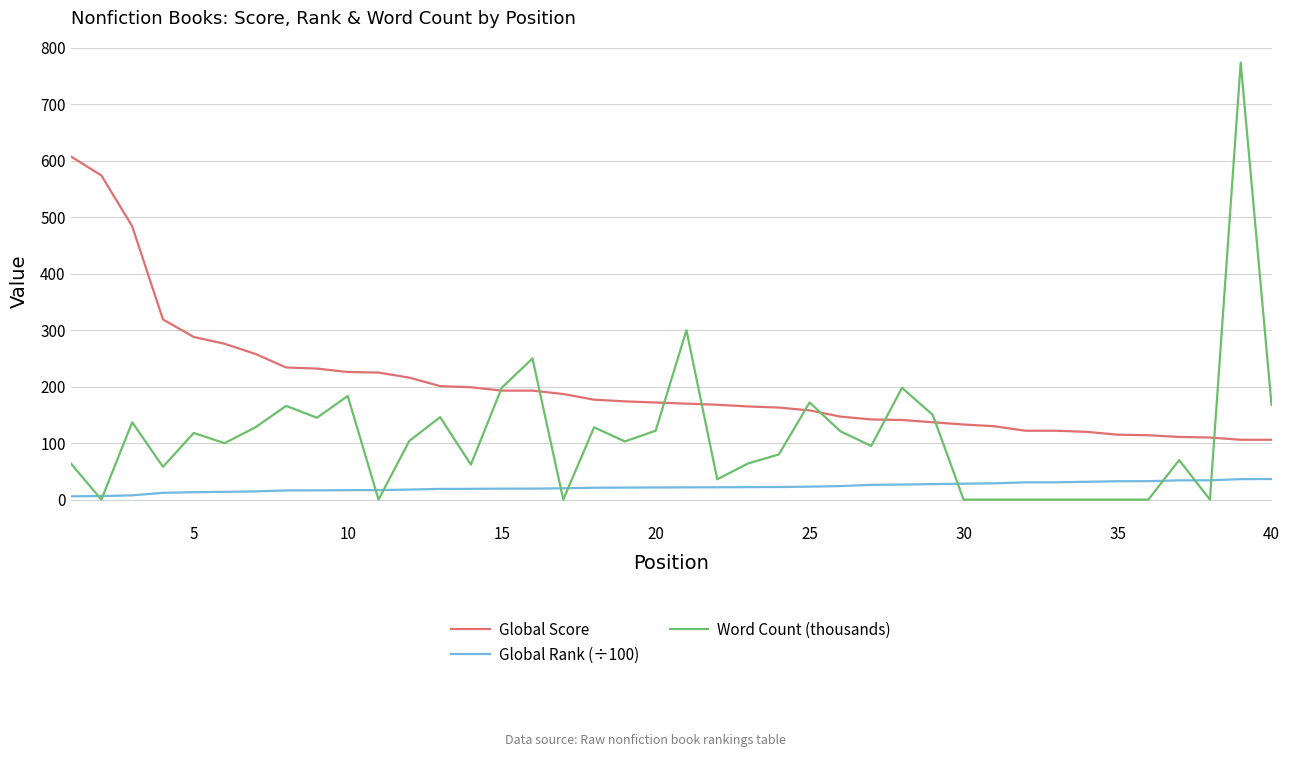

Does the chart display data point markers on the line(s)?

No